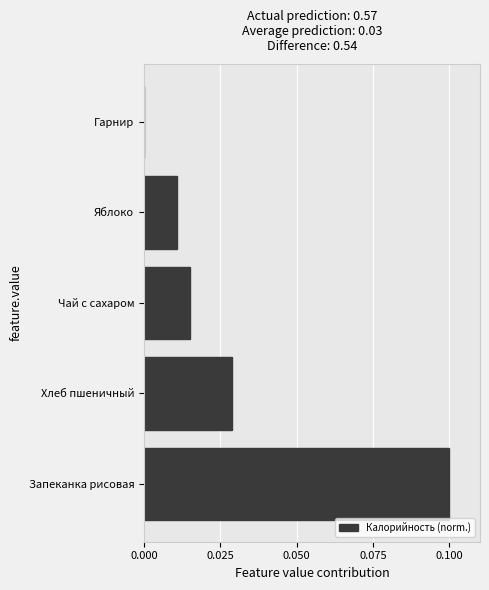

Where is the data nearest to the value 0?

Гарнир